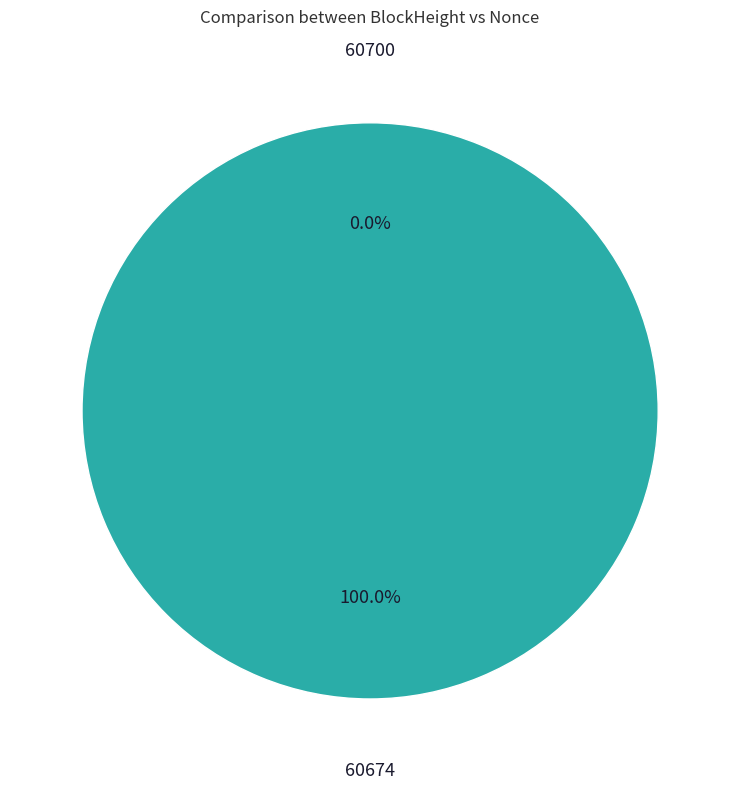

Which slice is the smallest?

60700